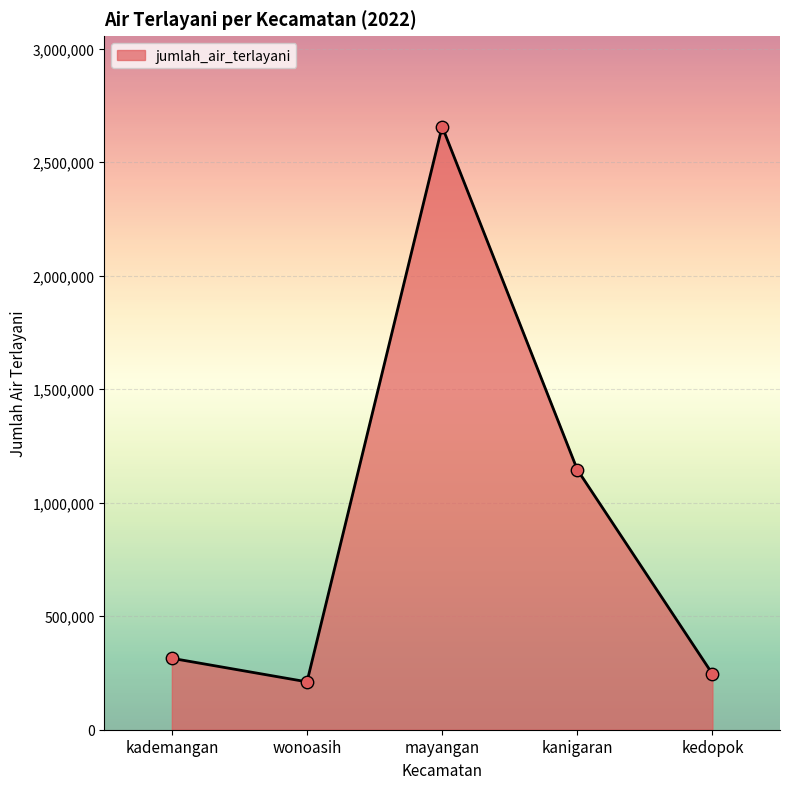

What is the change in value from kademangan to kedopok?

-68813